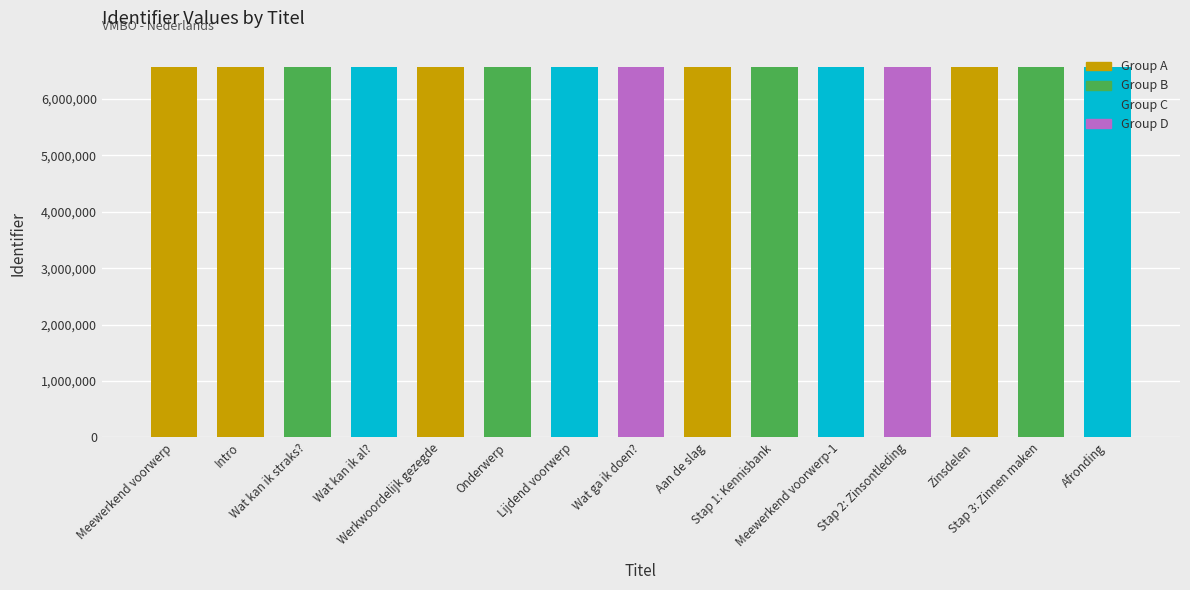

What is the sum of all values?

98426657